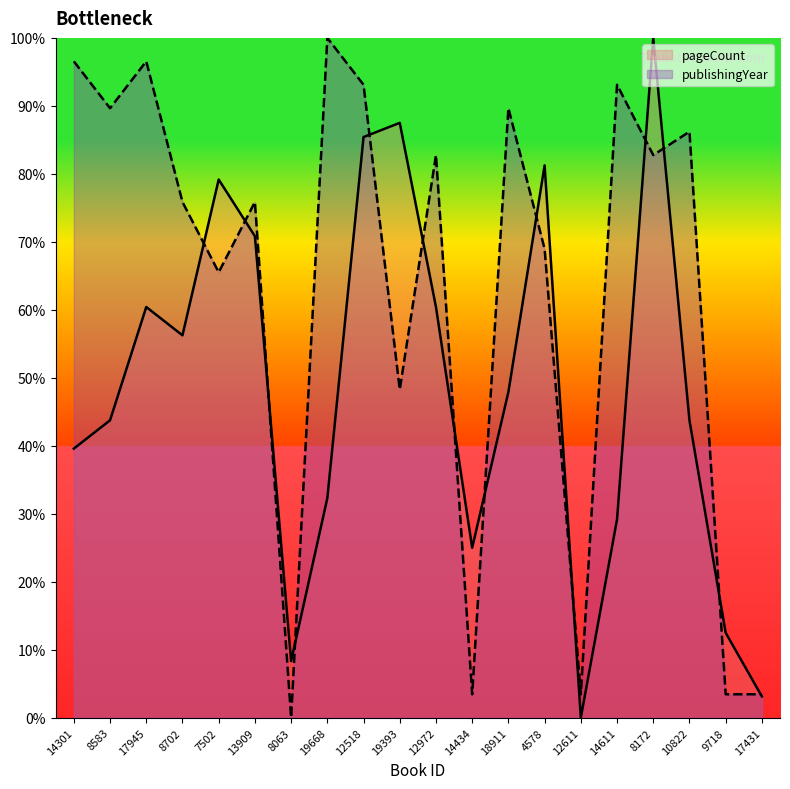

At how many categories does at least one series exceed 82?

11